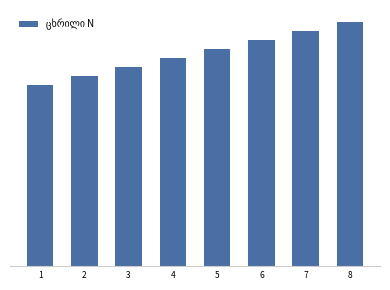

Are the bars horizontal?

No